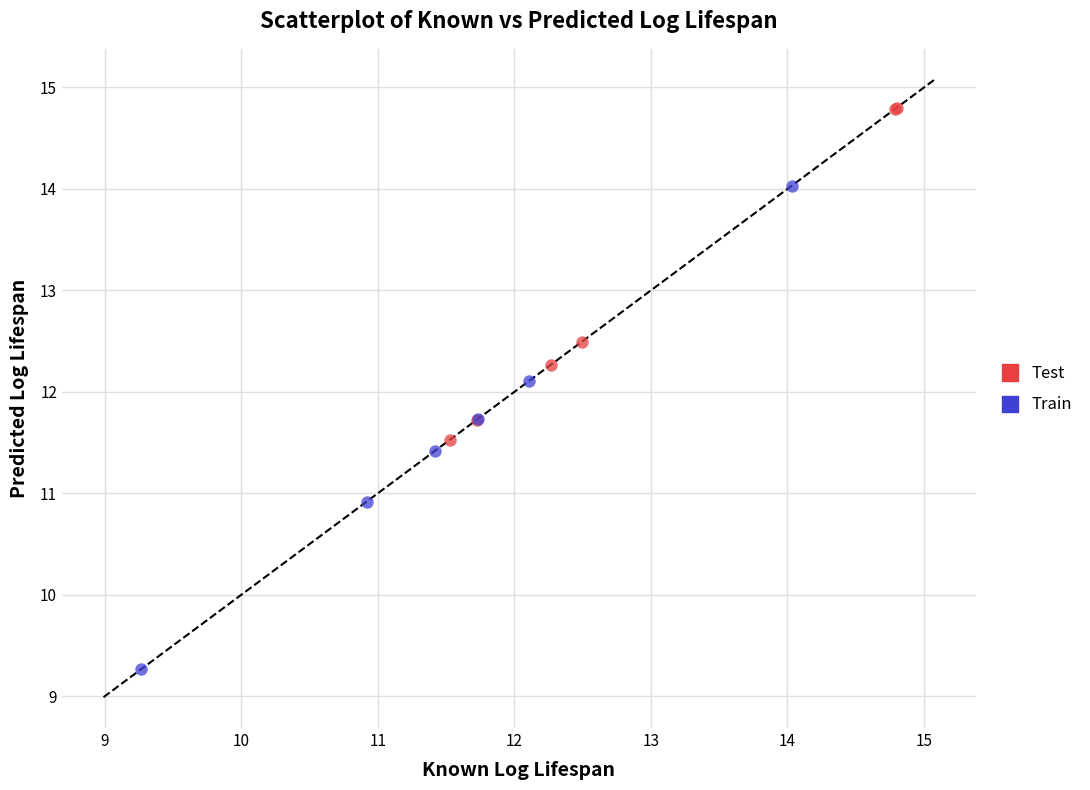

Which series reaches the minimum Y coordinate?

Train